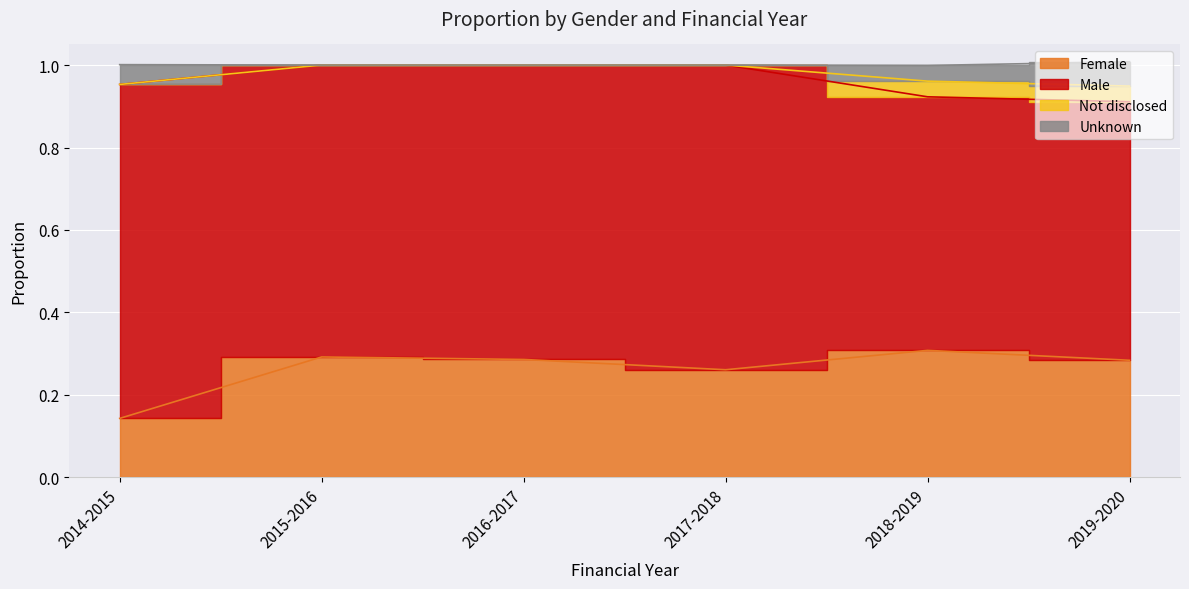

What is the value of the Female point at the 1st from the left?

0.1